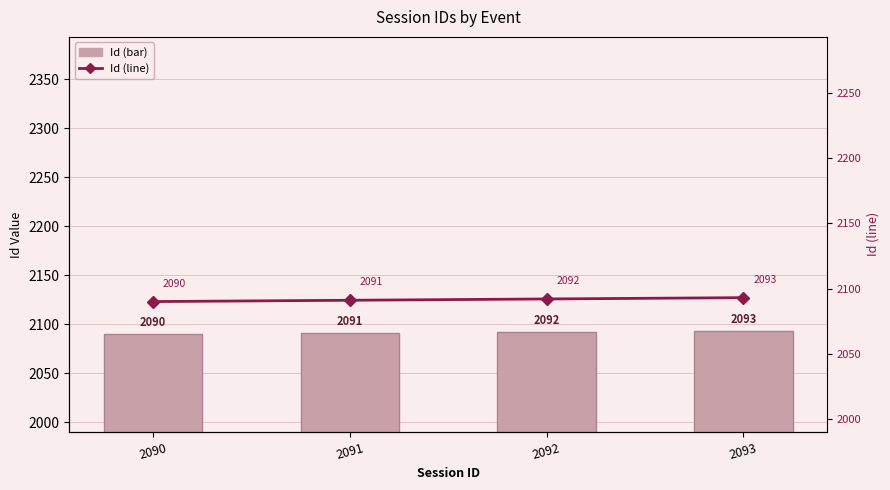

What is the sum of all Id (bar) values?

8366